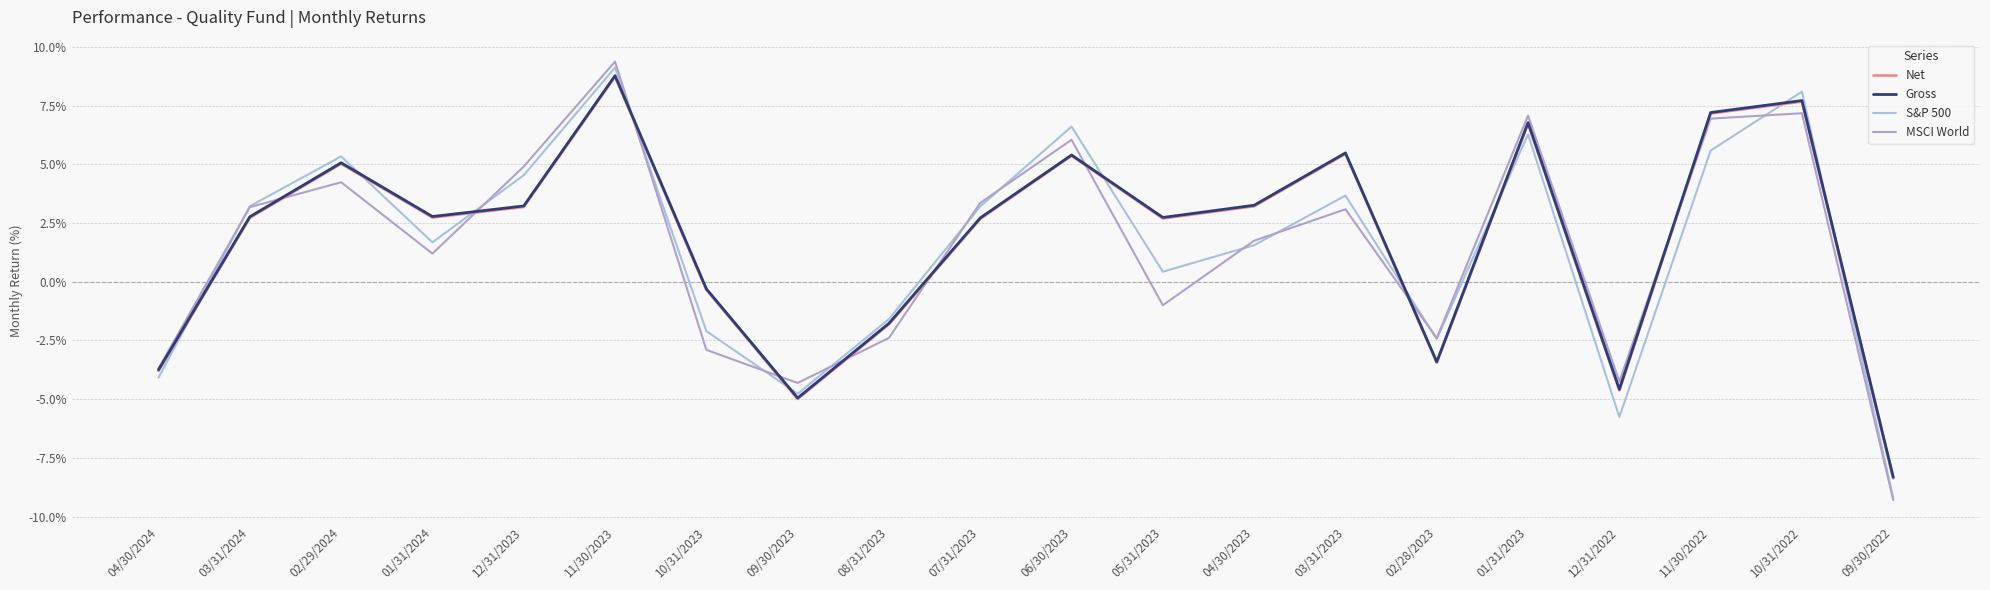

Where is the first local maximum for MSCI World?

02/29/2024